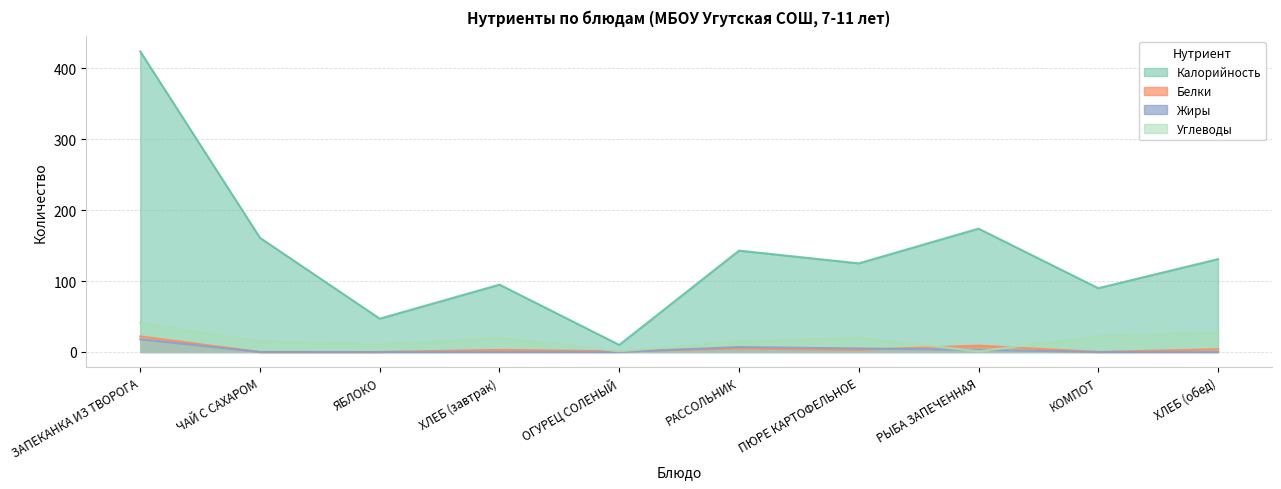

Which category has the lowest value in the Углеводы series?

ОГУРЕЦ СОЛЕНЫЙ